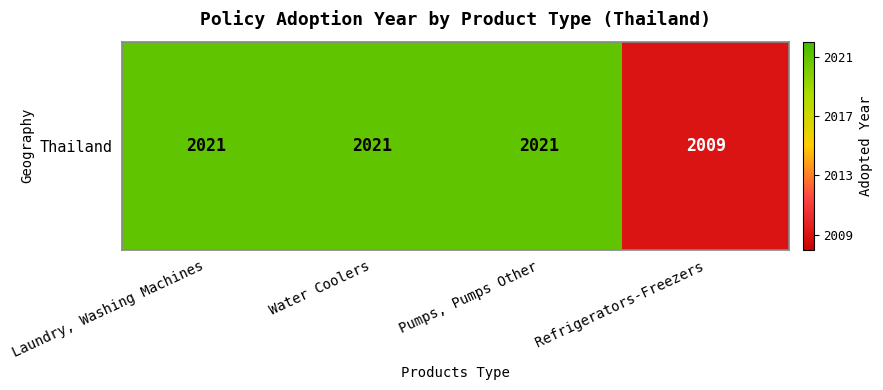

Reading left to right, what are all the values shown in this chart?

2021	2021	2021	2009